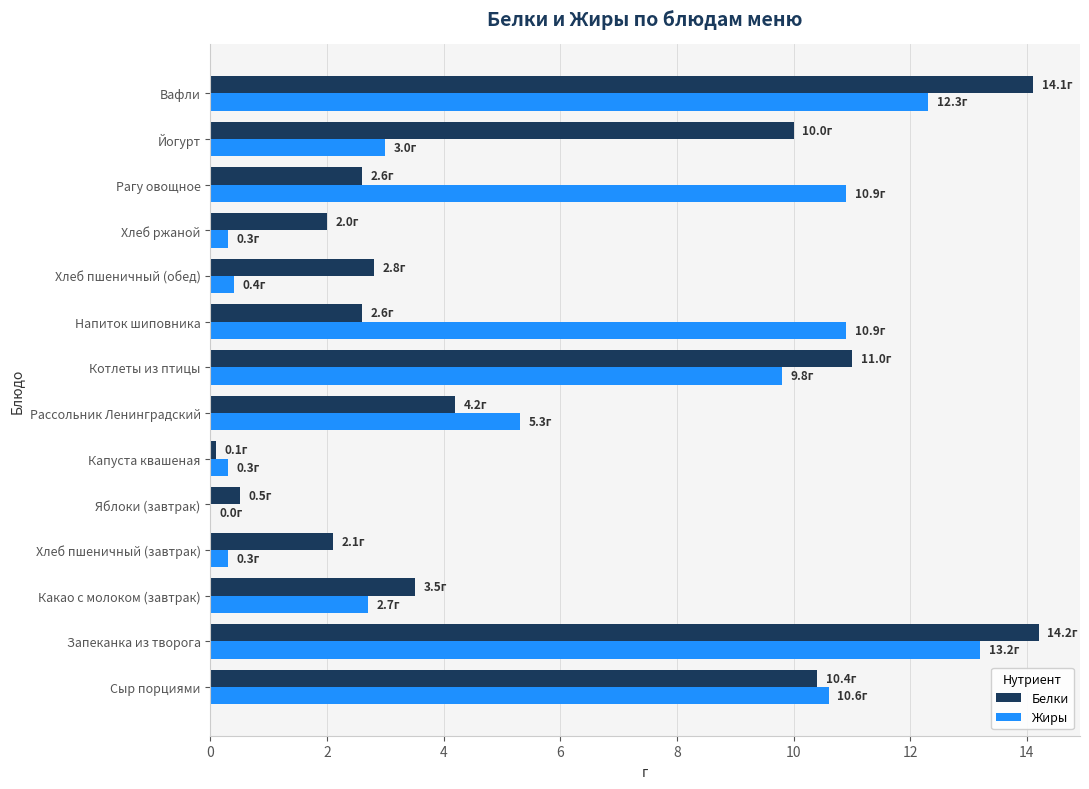

Is the value of Жиры at Йогурт greater than the value of Белки at Какао с молоком (завтрак)?

No